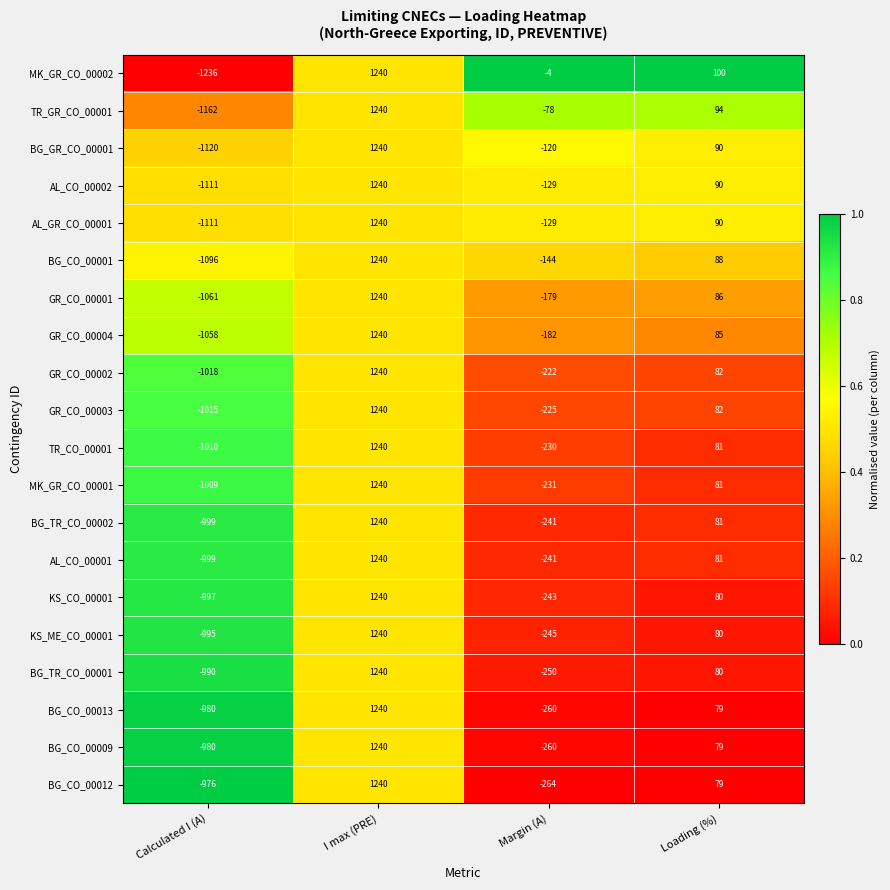

List the labels in order of AL_CO_00002 value, largest first.

I max (PRE), Loading (%), Margin (A), Calculated I (A)